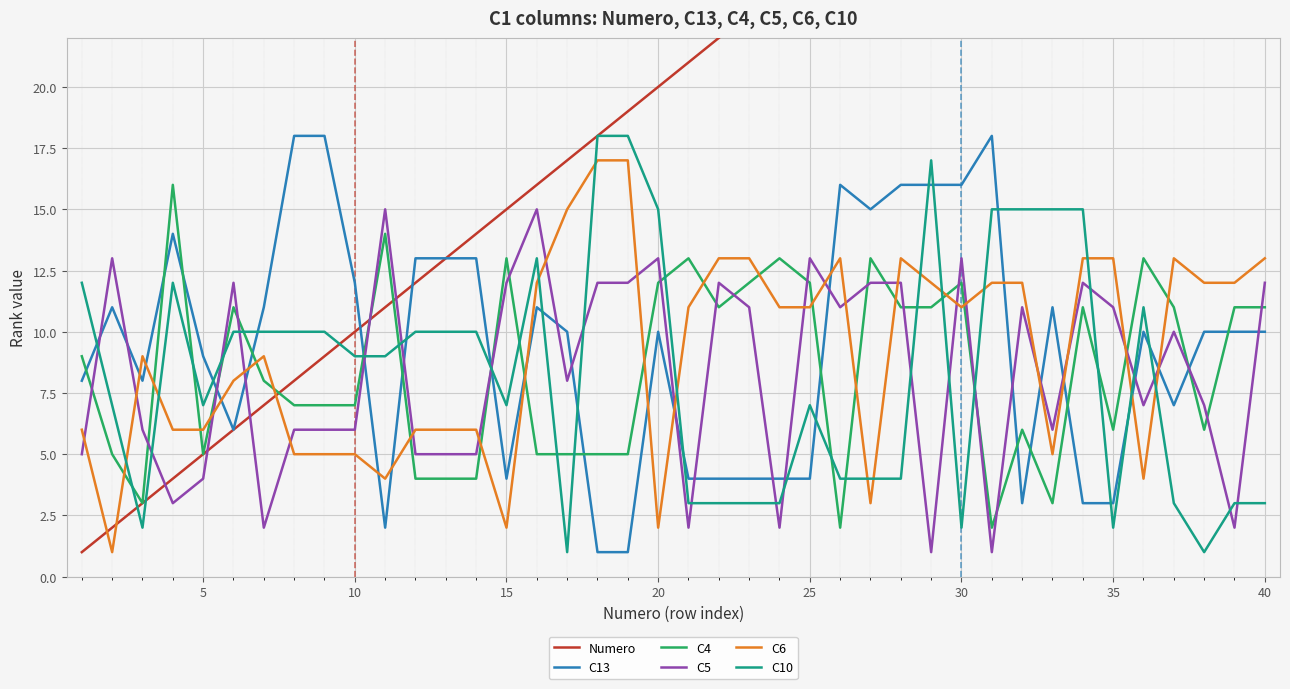

In C10, how many points are higher than both neighbors (excluding endpoints)?

5